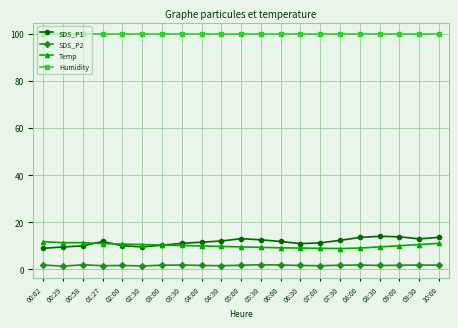

What is the greatest value displayed?

99.9